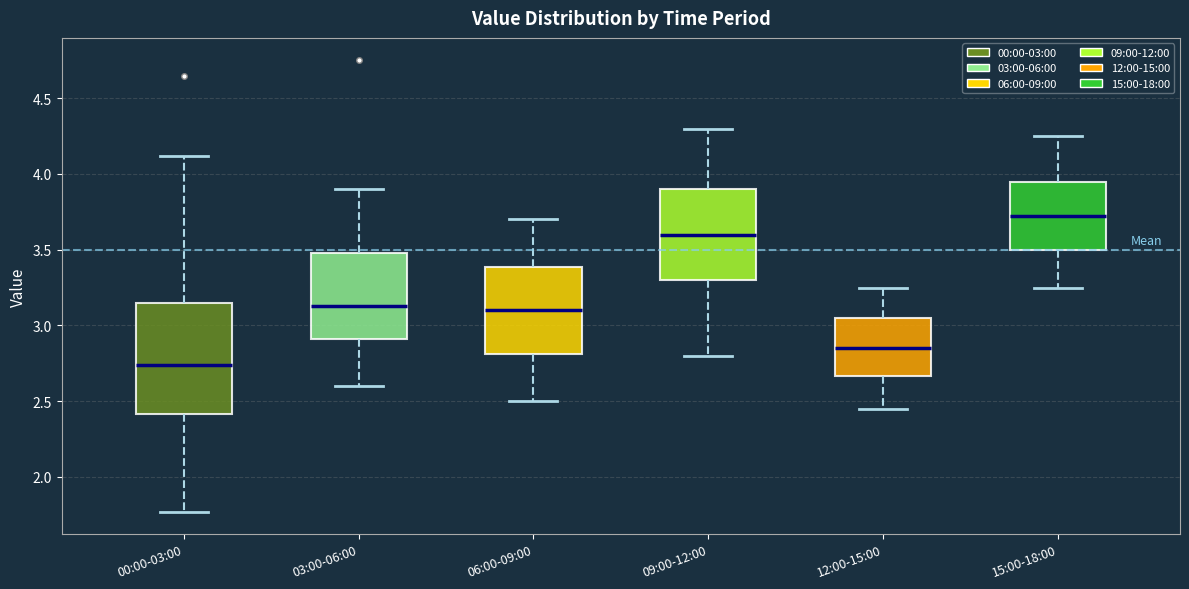

Which box's median line is the highest?

15:00-18:00